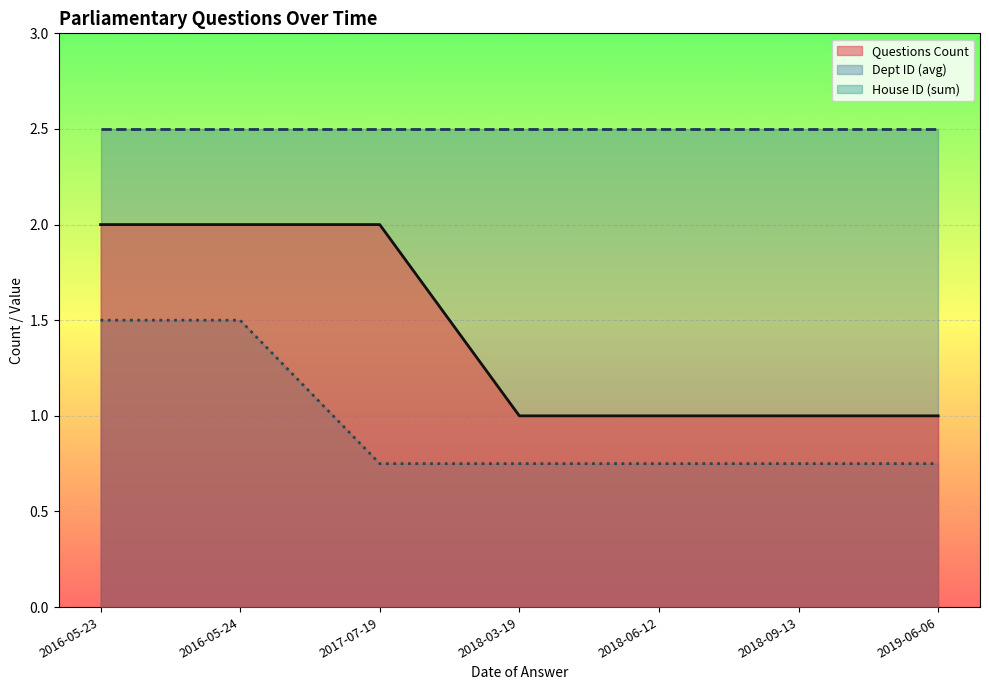

Does the chart display data point markers on the line(s)?

No